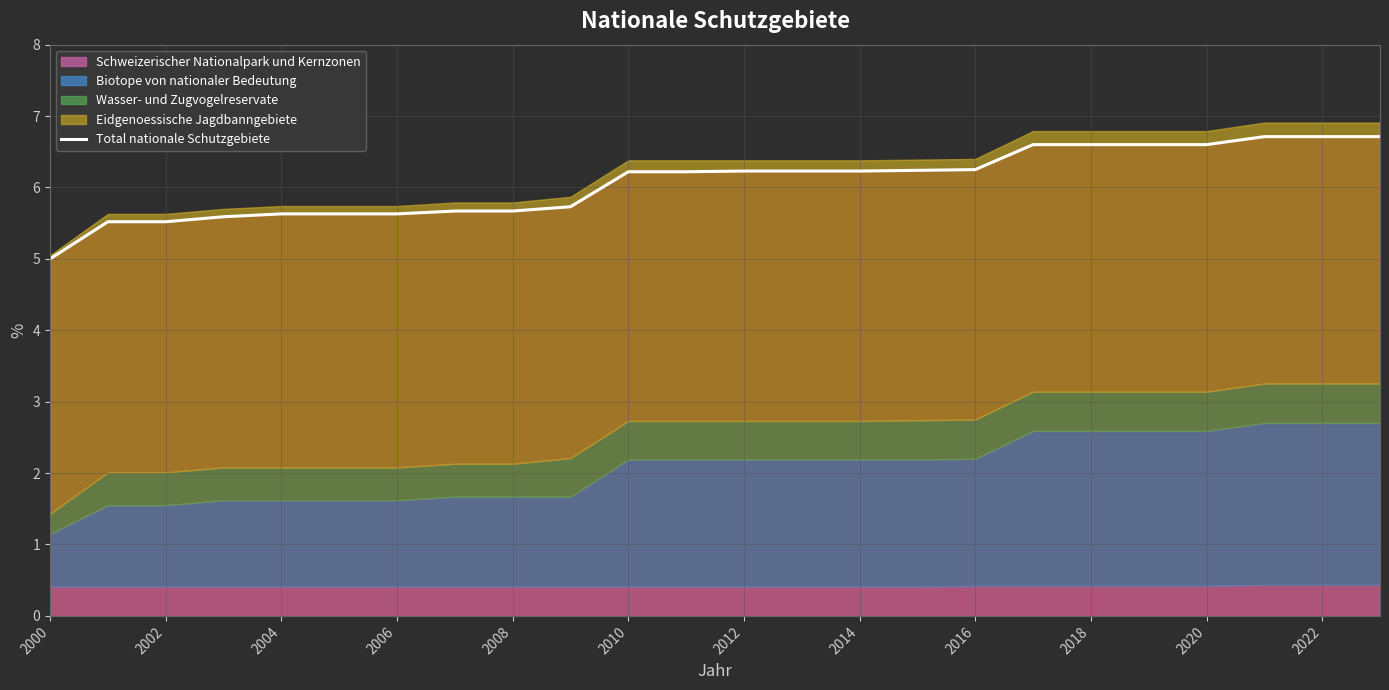

What is the maximum value shown in the chart?

6.7